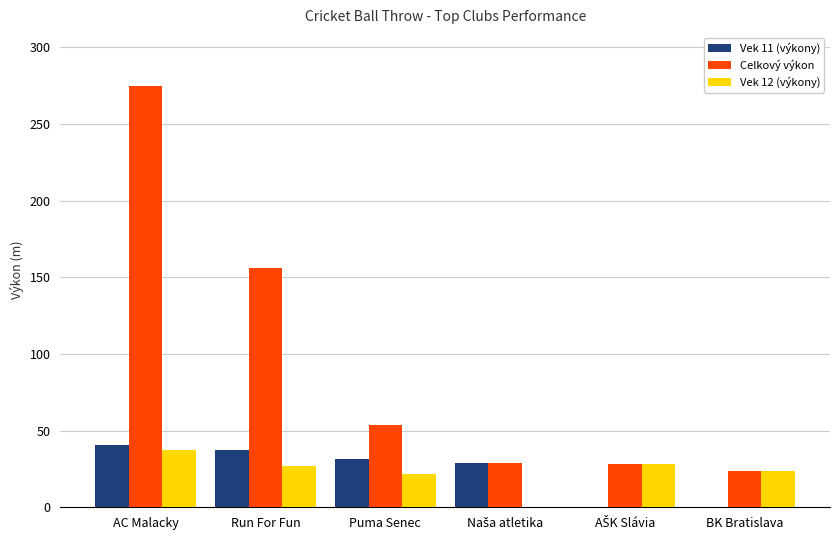

How many data points in Vek 12 (výkony) are above 27?

3